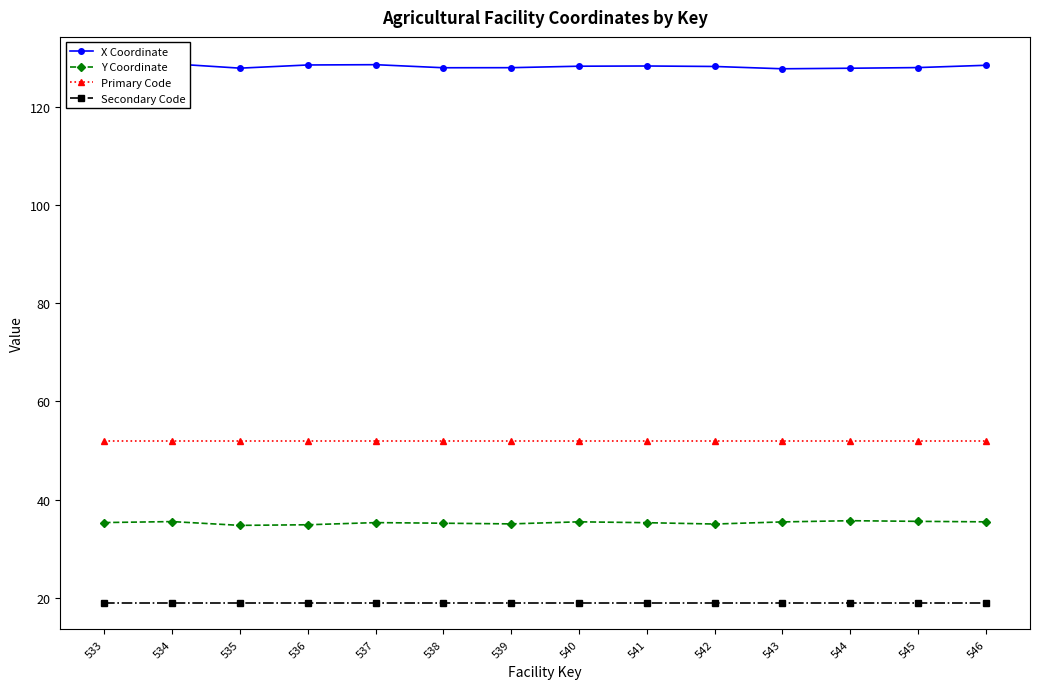

At how many categories does at least one series exceed 24?

14